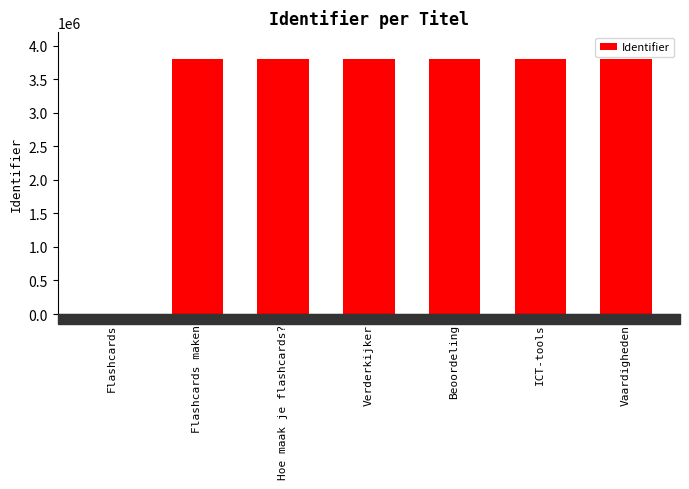

What is the sum of all values?

22791529